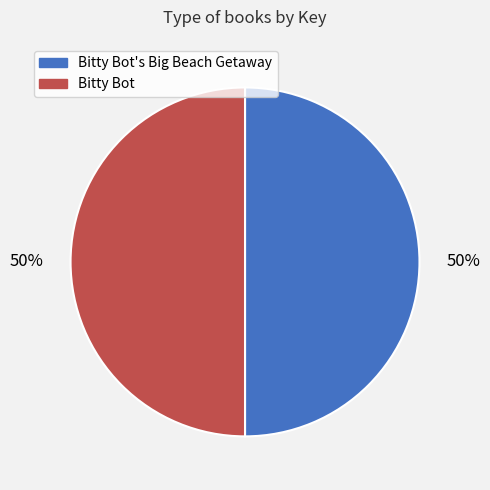

Count the number of slices in the pie.

2